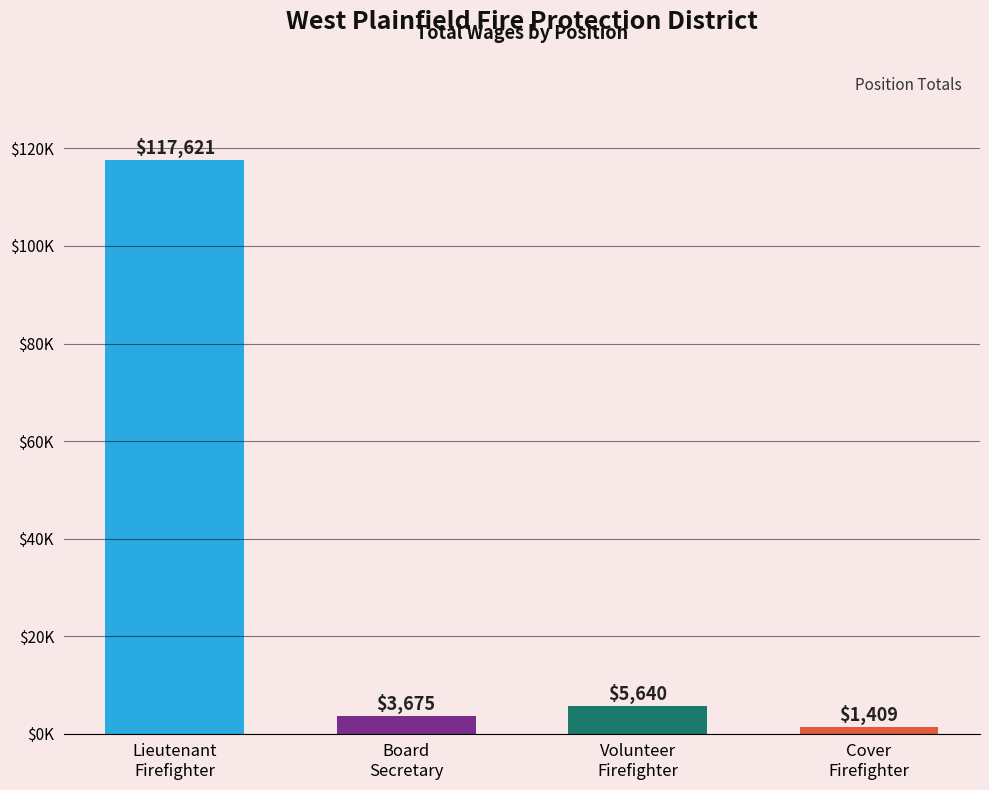

Does the chart contain any negative values?

No